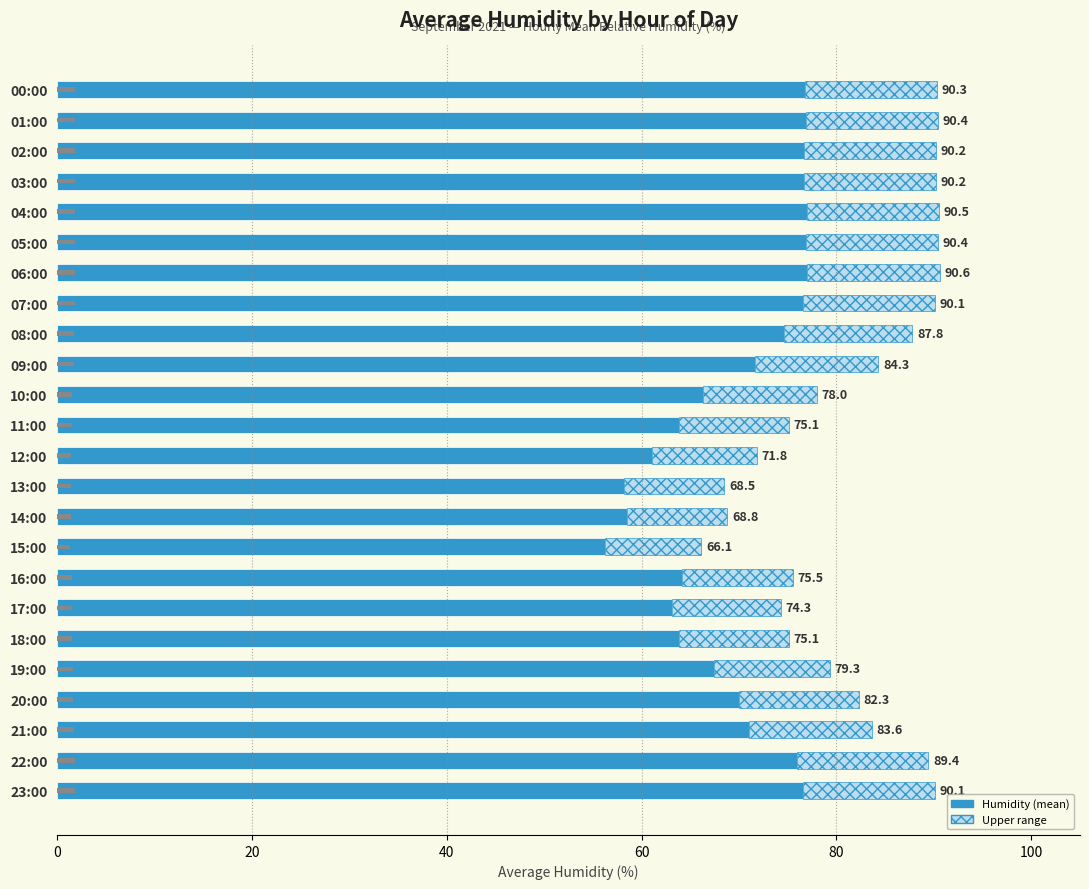

What is the label of the 6th bar from the right?

18